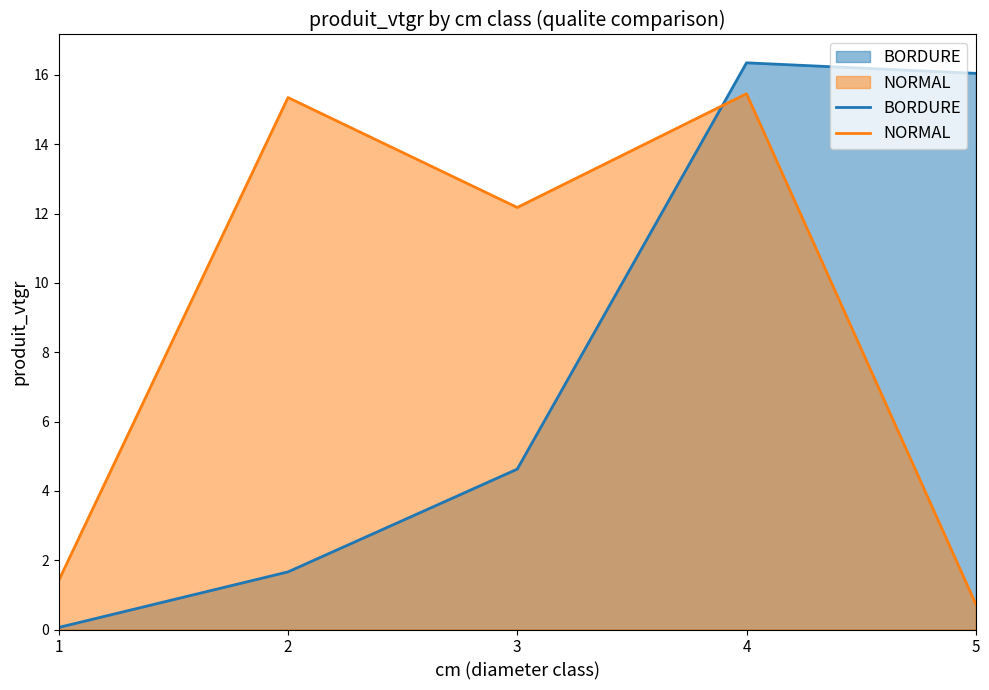

True or false: BORDURE and NORMAL intersect in this chart.

True